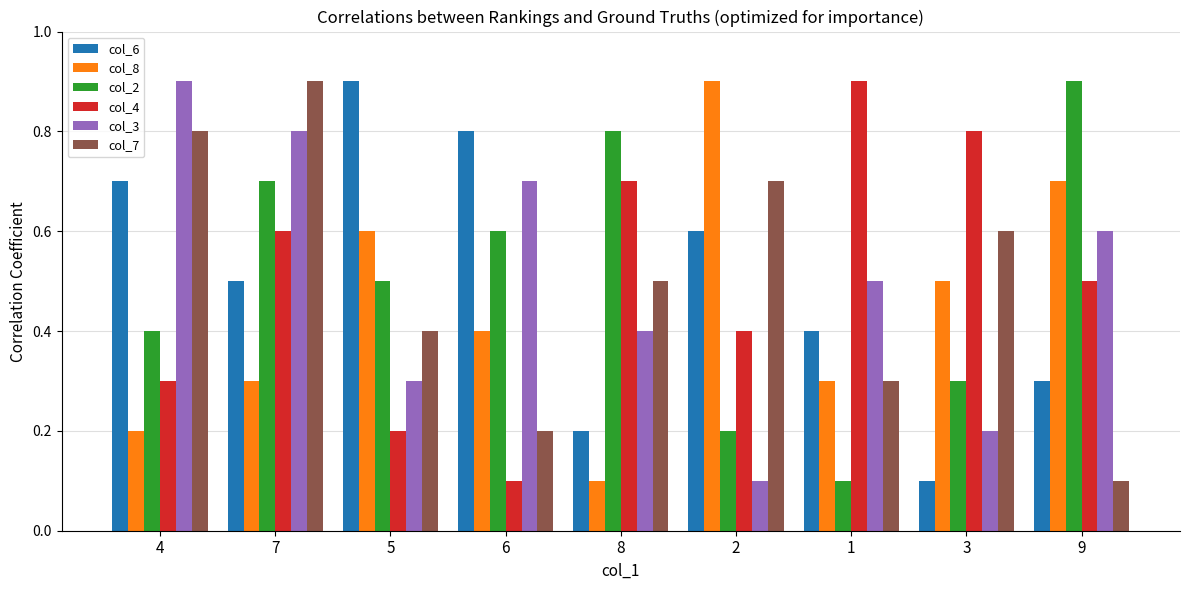

What is the value of the col_4 bar at the 8th from the left?

0.8